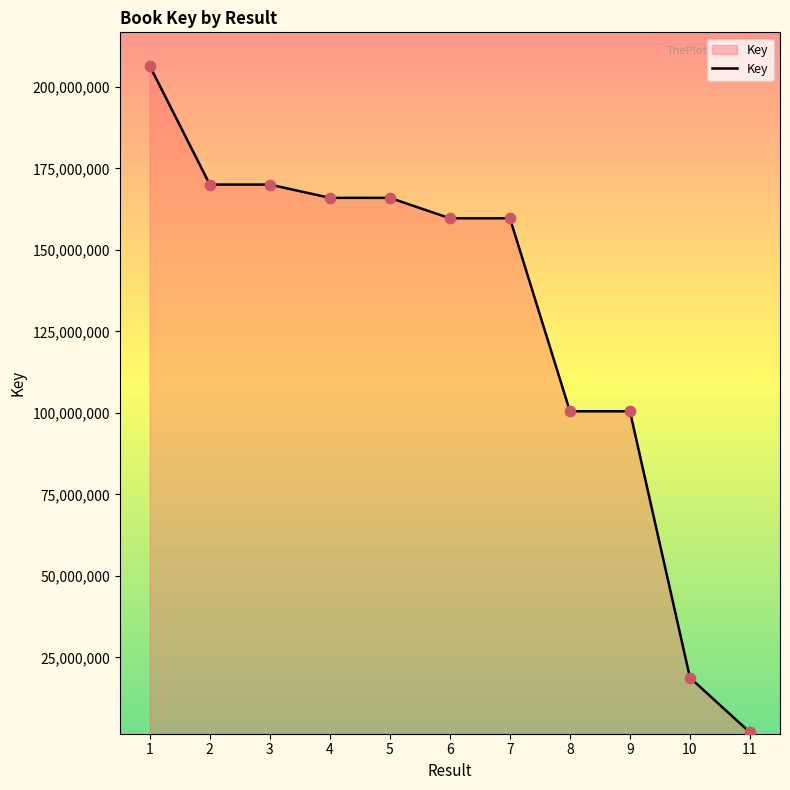

What is the change in value from 5 to 6?

-6268611